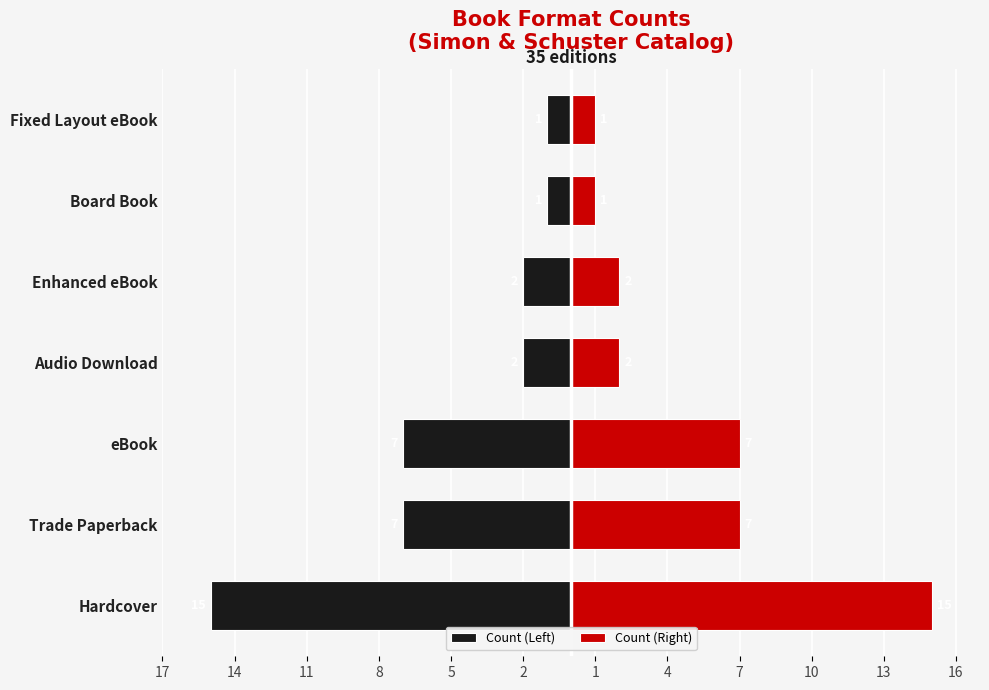

Does the chart contain any negative values?

Yes